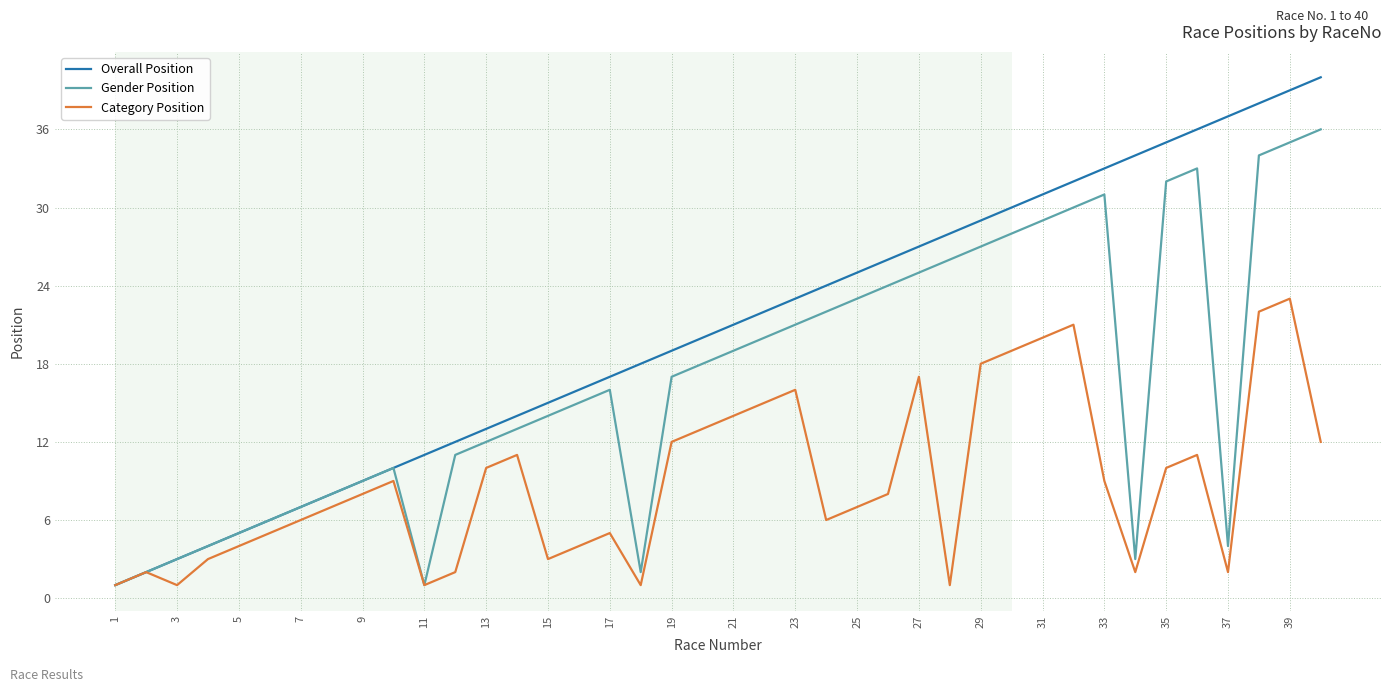

Which series has the largest total across all categories?

Overall Position